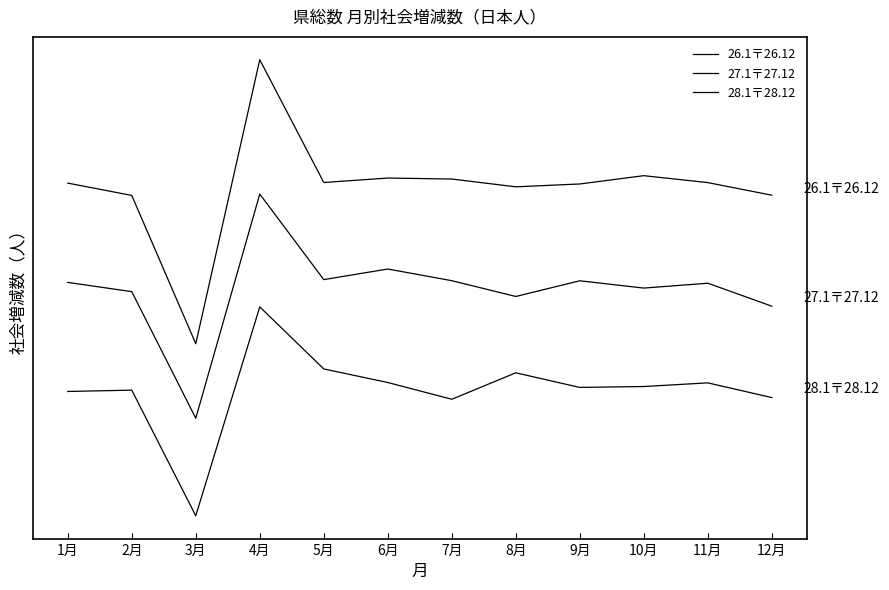

Is it true that 26.1〒26.12 equals 9919.8 at 4月?

True